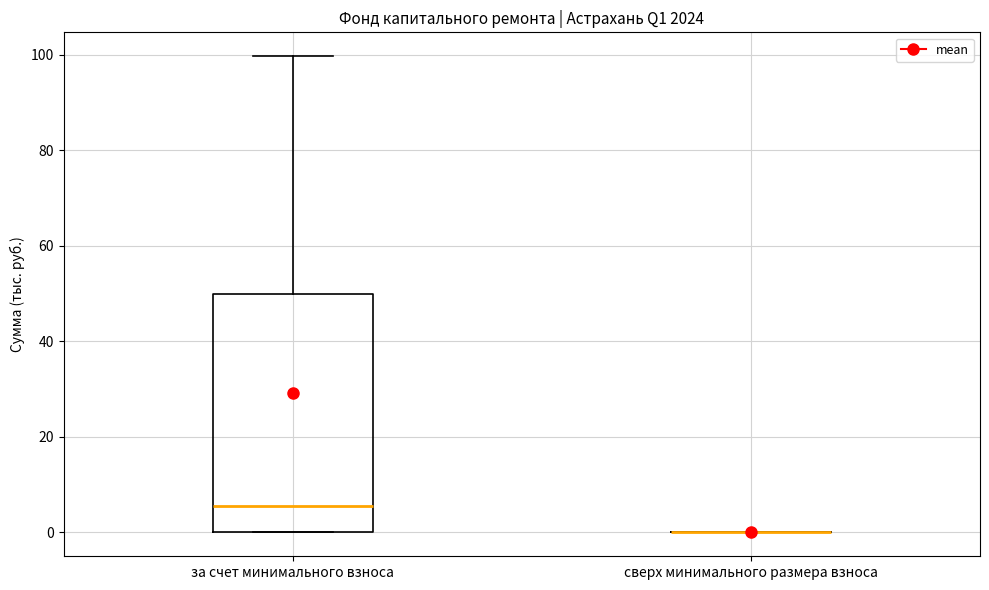

Reading left to right, transcribe this box plot: for each box, give where its median line is, the range the box spans, and where its two whiskers end, as read against the y-axis. The values are not printed on the chart, so give them approximately, as read against the axis.

за счет минимального взноса: median 6, box 0 to 50, whiskers 0 to 100
сверх минимального размера взноса: box collapsed to a line at 0, whiskers 0 to 0